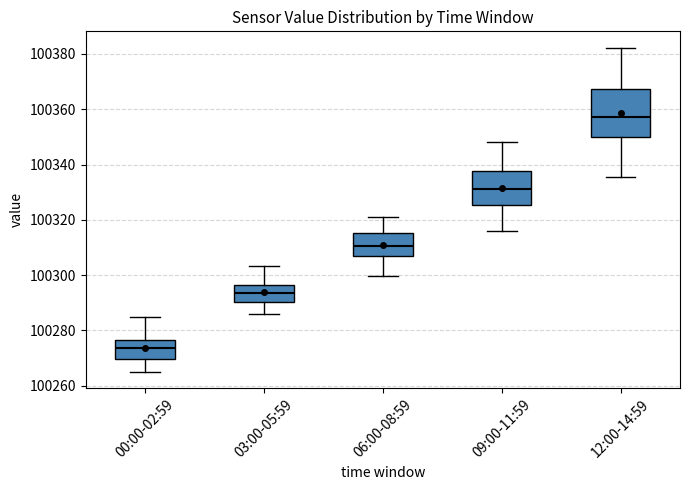

Reading left to right, transcribe this box plot: for each box, give where its median line is, the range the box spans, and where its two whiskers end, as read against the y-axis. The values are not printed on the chart, so give them approximately, as read against the axis.

00:00-02:59: median 100274, box 100270 to 100276, whiskers 100266 to 100284
03:00-05:59: median 100294, box 100290 to 100296, whiskers 100286 to 100304
06:00-08:59: median 100310, box 100308 to 100316, whiskers 100300 to 100322
09:00-11:59: median 100332, box 100326 to 100338, whiskers 100316 to 100348
12:00-14:59: median 100358, box 100350 to 100368, whiskers 100336 to 100382